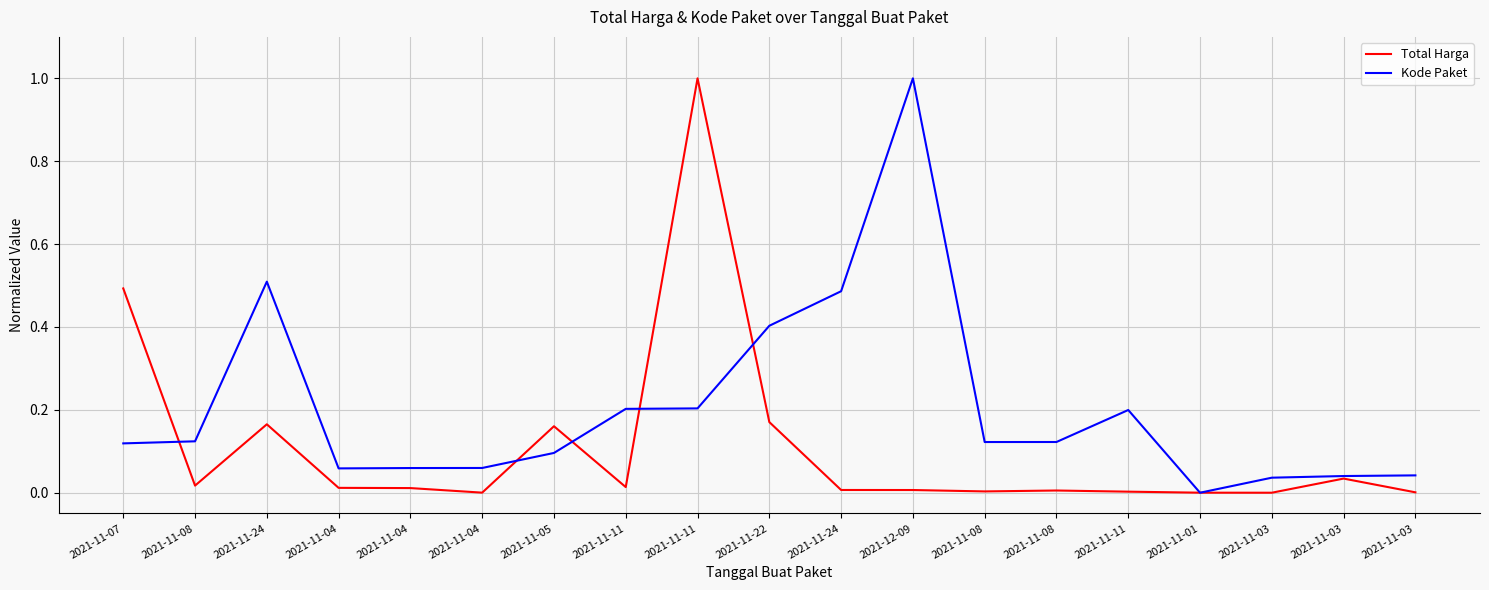

True or false: Kode Paket and Total Harga cross at least once.

True